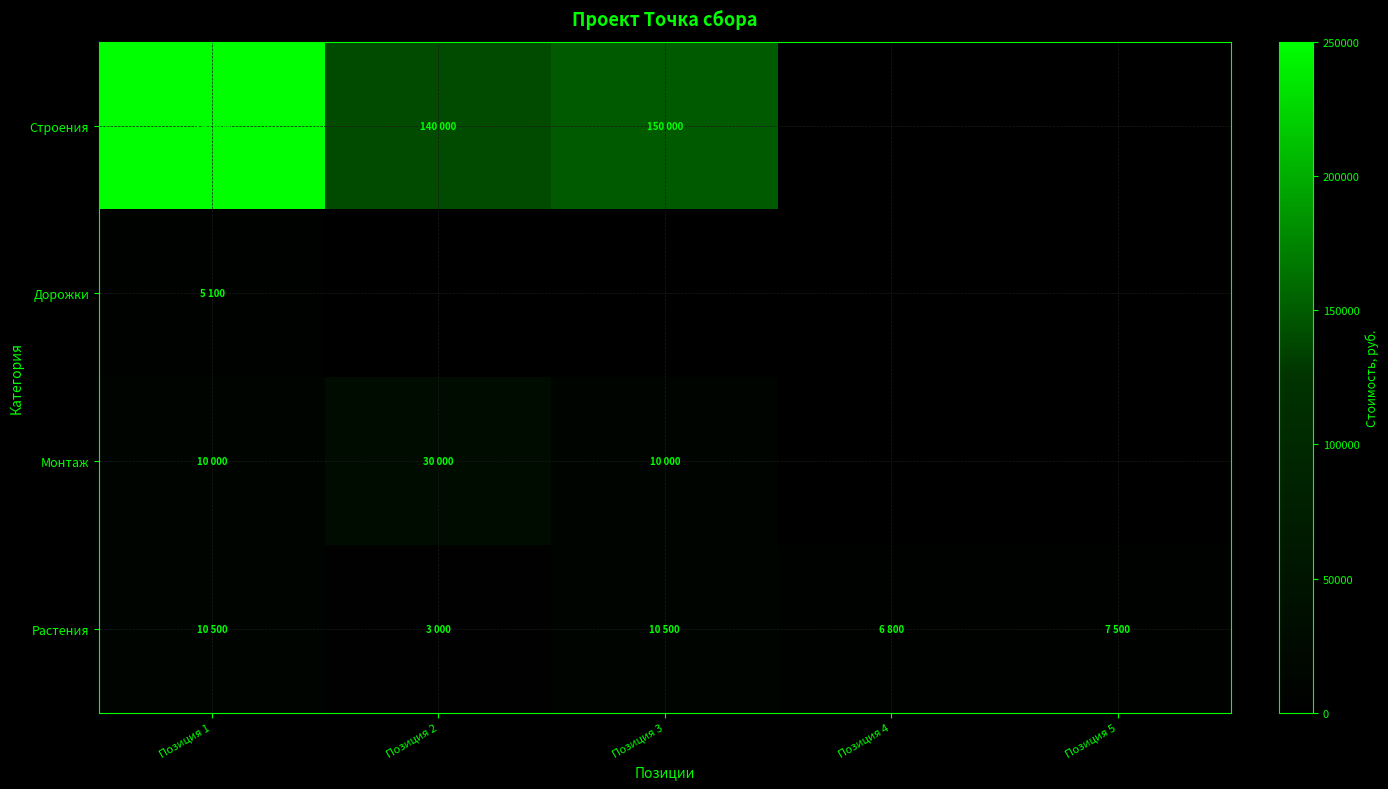

Reading left to right, extract all data points from this chart.

Строения: Позиция 1=250000	Позиция 2=140000	Позиция 3=150000	Позиция 4=0	Позиция 5=0
Дорожки: Позиция 1=5100	Позиция 2=0	Позиция 3=0	Позиция 4=0	Позиция 5=0
Монтаж: Позиция 1=10000	Позиция 2=30000	Позиция 3=10000	Позиция 4=0	Позиция 5=0
Растения: Позиция 1=10500	Позиция 2=3000	Позиция 3=10500	Позиция 4=6800	Позиция 5=7500